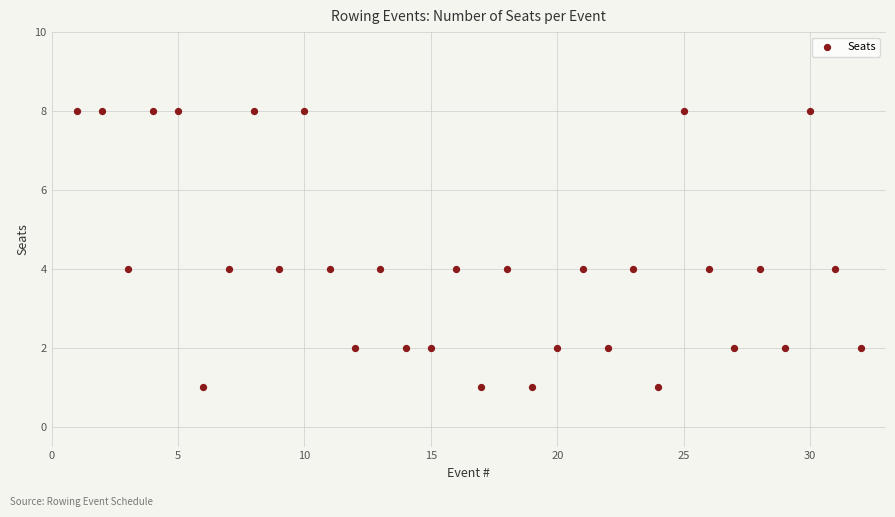

What is the range of X values (max minus min)?

31